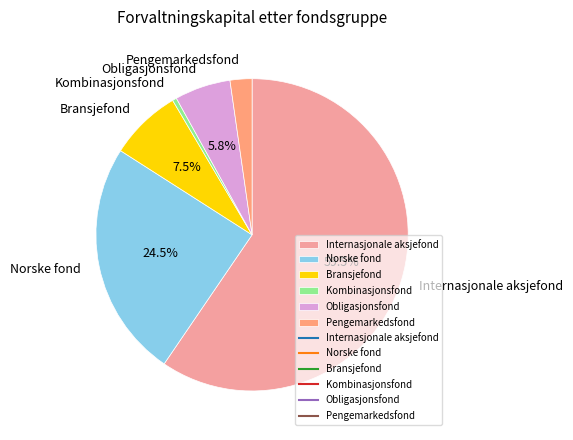

How many slices are in this pie chart?

6